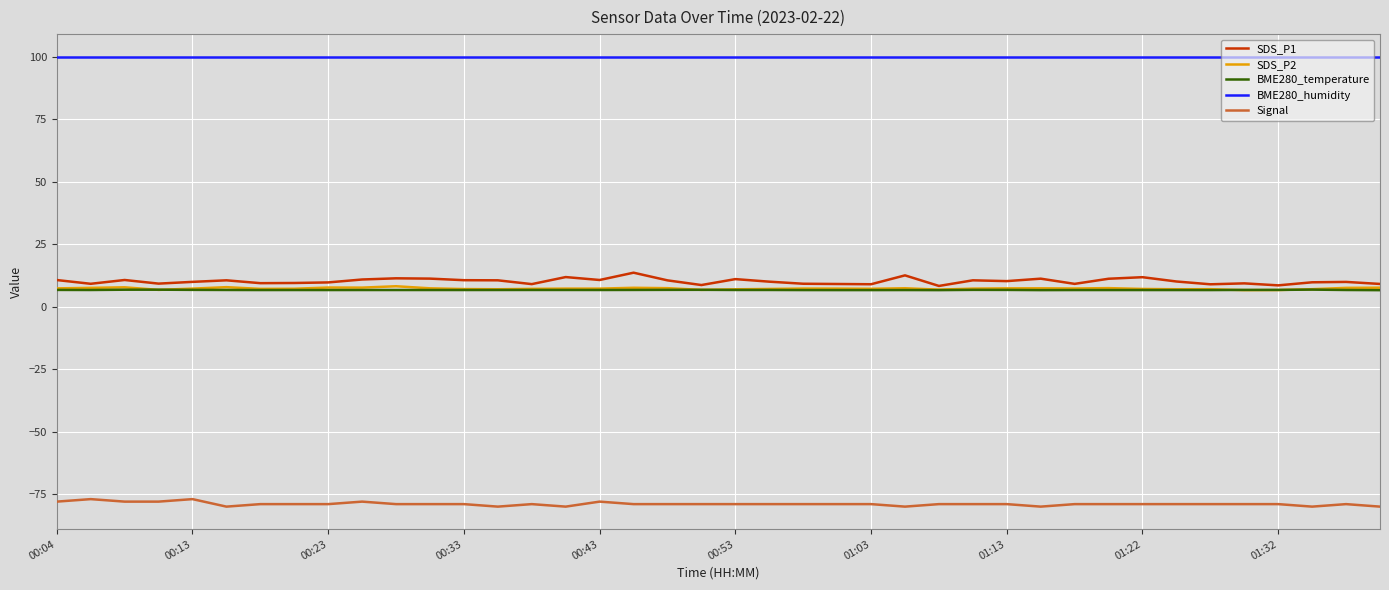

True or false: BME280_humidity and SDS_P2 intersect in this chart.

False